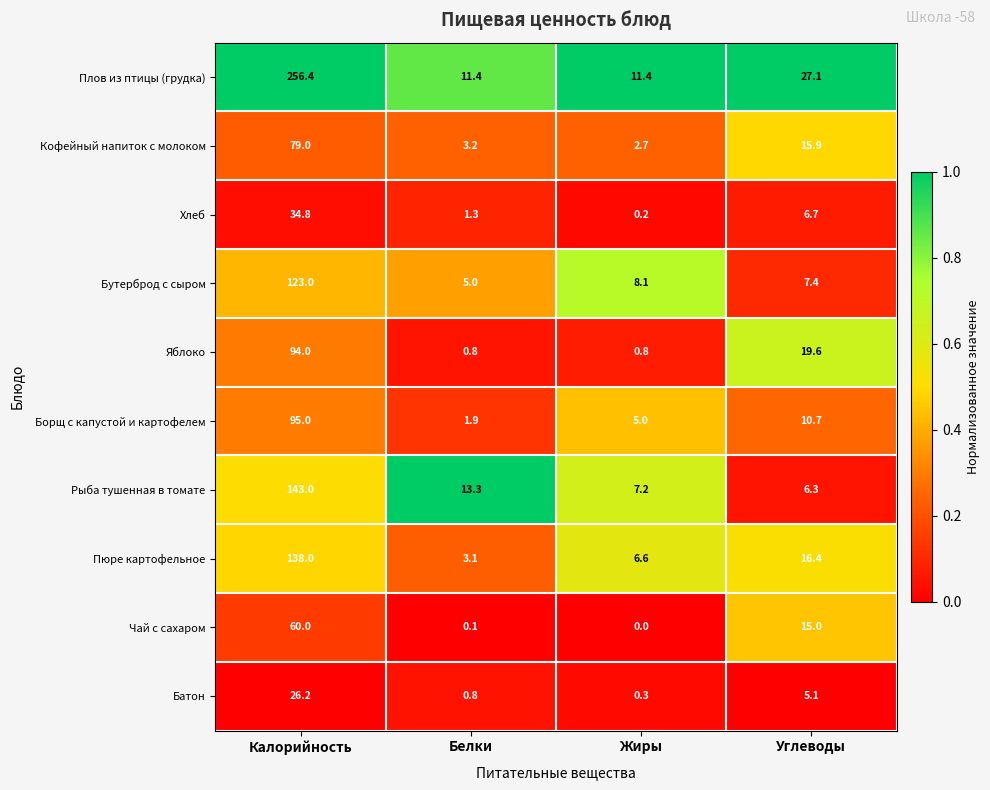

What is the difference between the maximum and second lowest values in the Чай с сахаром series?

59.9